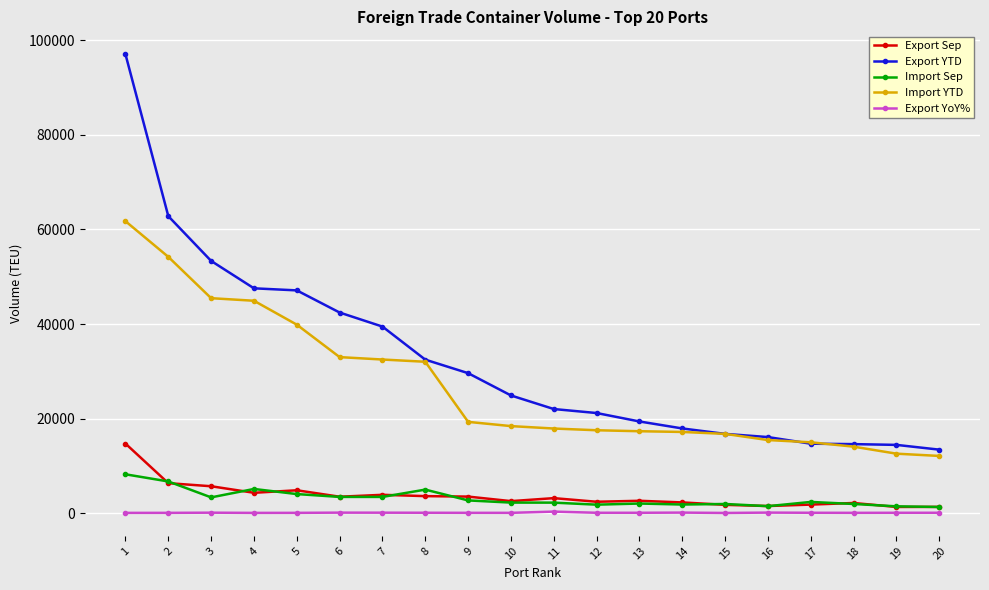

What is the total value across all series at 6?

82525.6